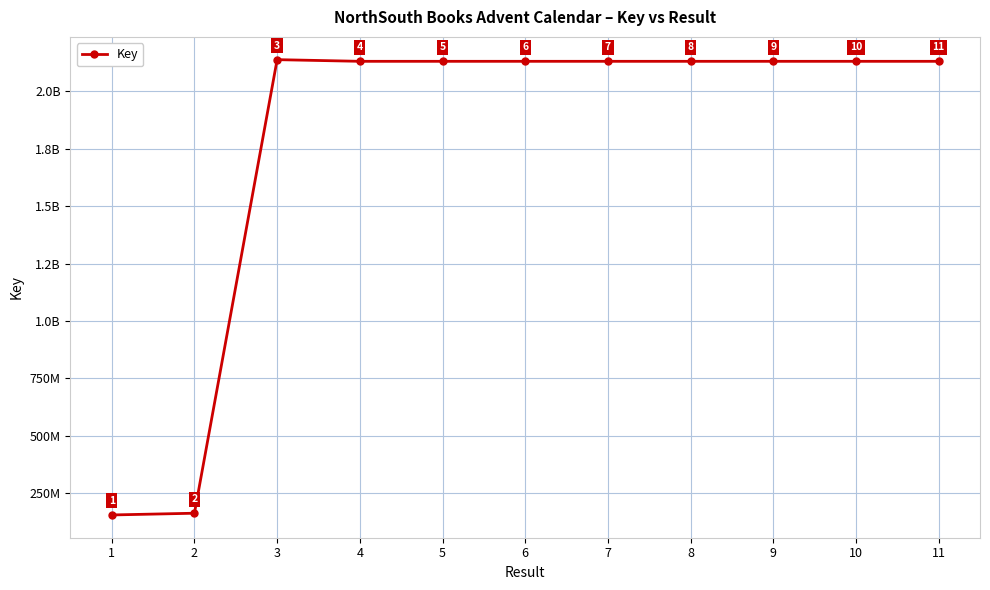

List the labels in order of value, smallest first.

1, 2, 5, 4, 10, 9, 7, 11, 8, 6, 3